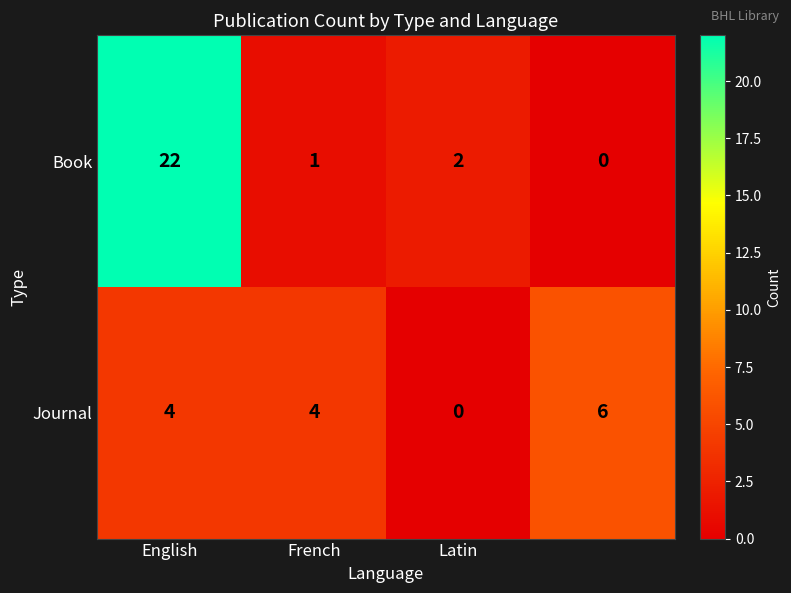

How many categories are shown in the chart?

4